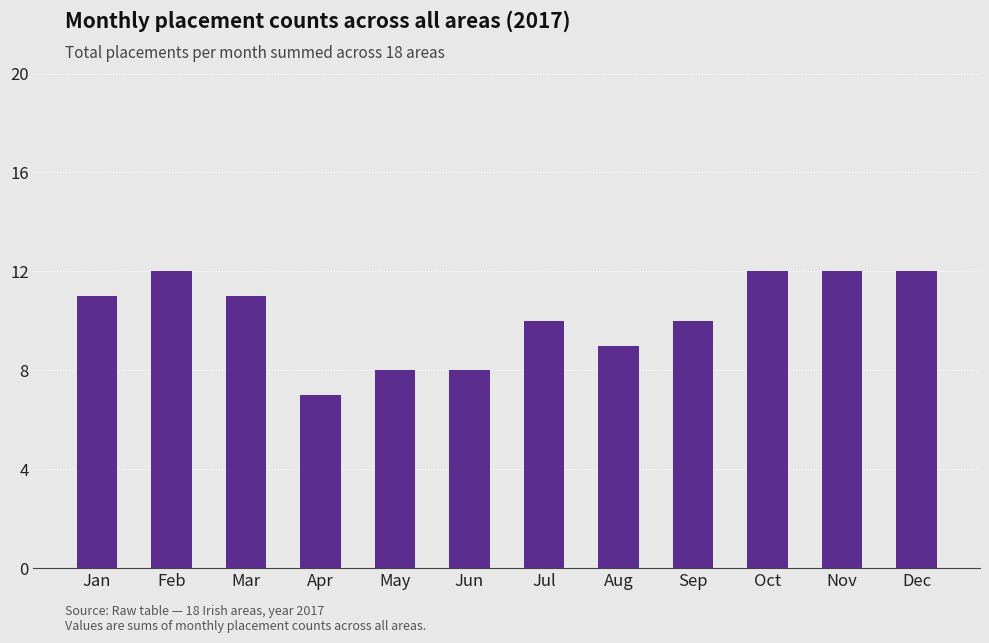

At which label is the value closest to 9?

Aug